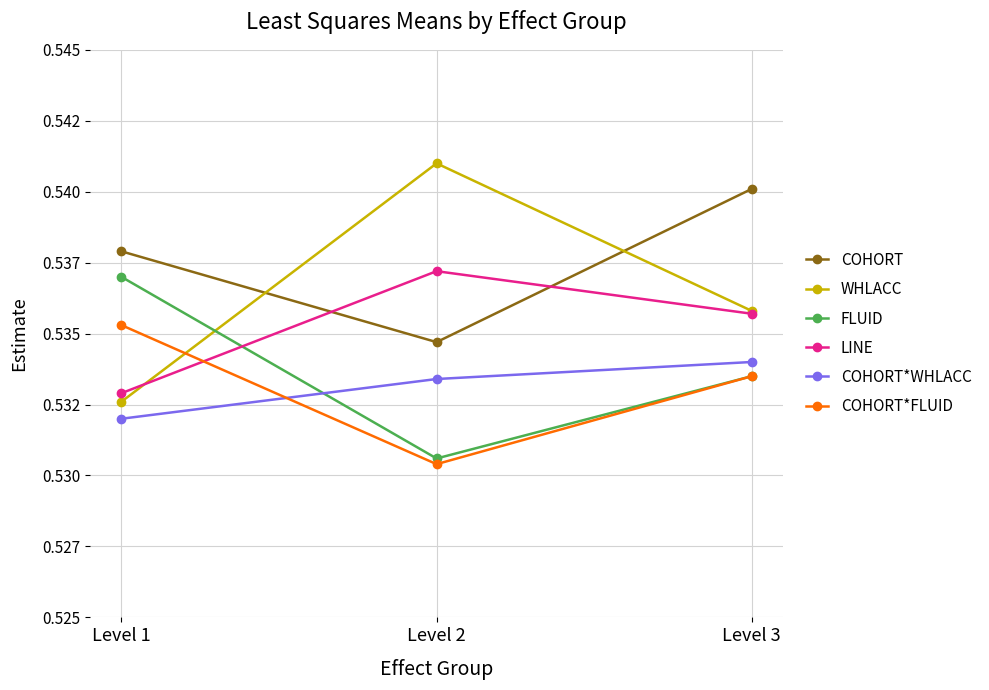

What is the greatest value displayed?

0.5